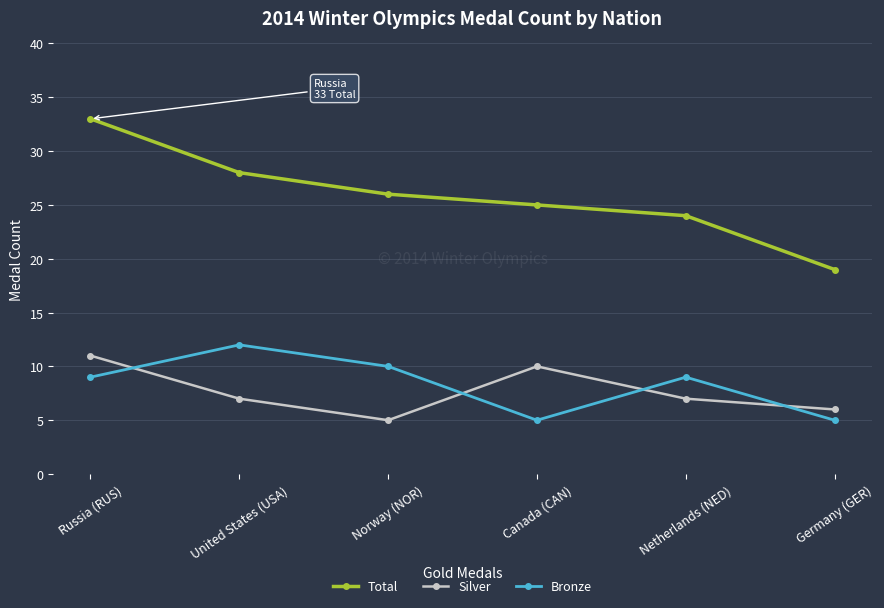

What is the sum of the Silver values at United States (USA) and Germany (GER)?

13